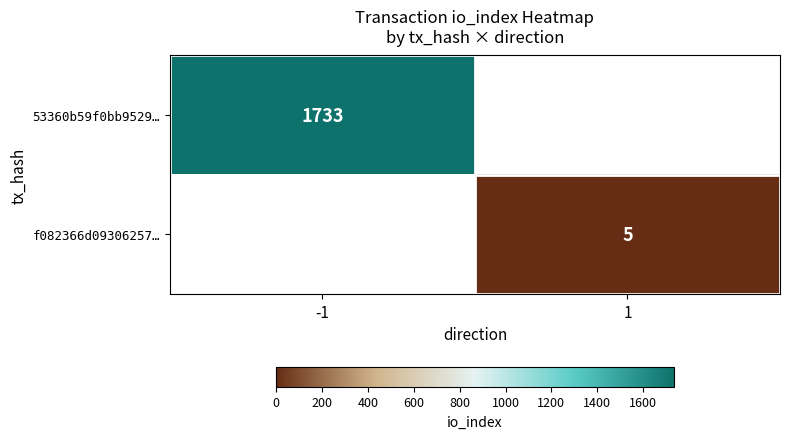

Is the value of 53360b59f0bb9529… at -1 greater than the value of f082366d09306257… at 1?

Yes